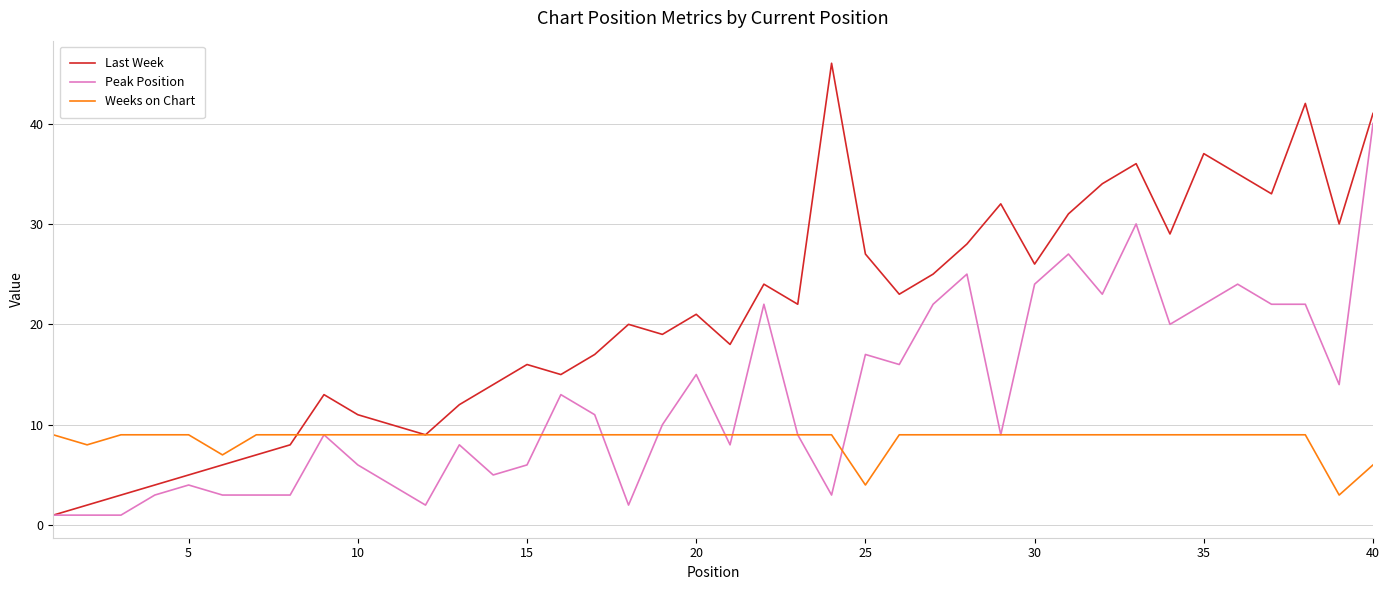

How many interior local peaks does the Last Week series have?

10